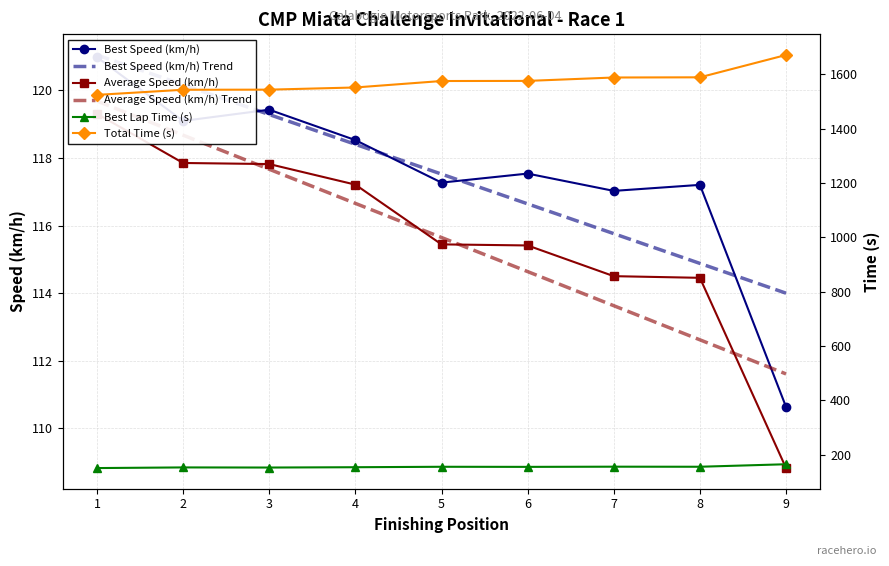

The Average Speed (km/h) Trend series shows 32.1 at 4. True or false?

False